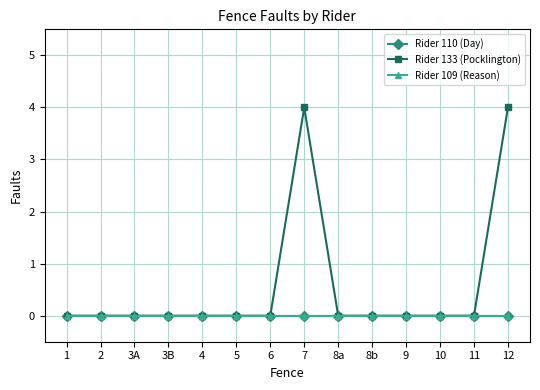

At which category is the sum across all series the highest?

7